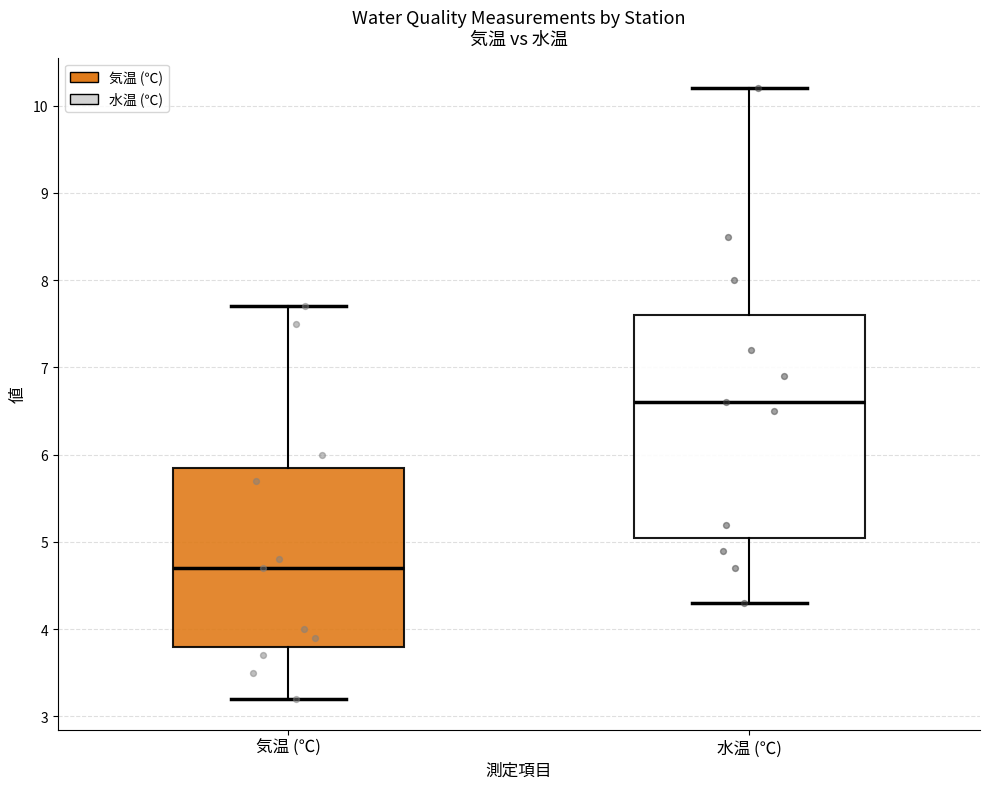

Which box has the highest median line?

水温 (℃)